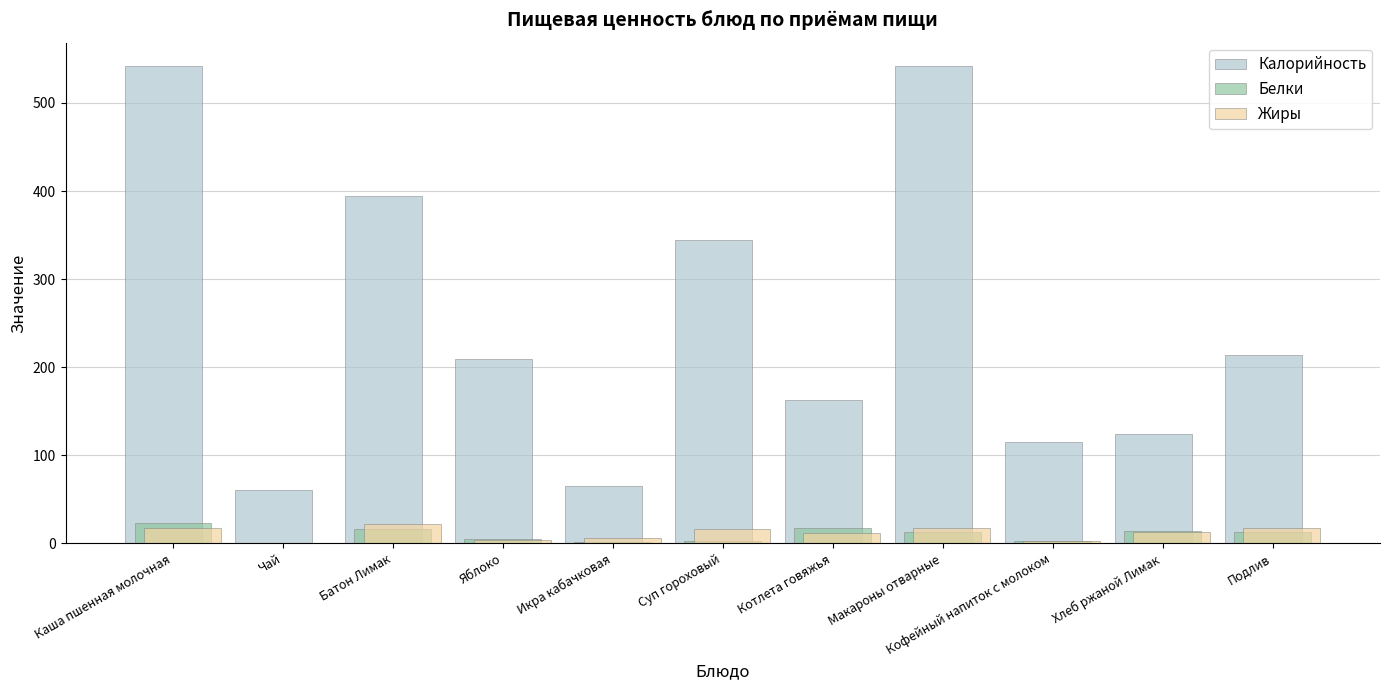

What is the sum of all Жиры values?

128.7